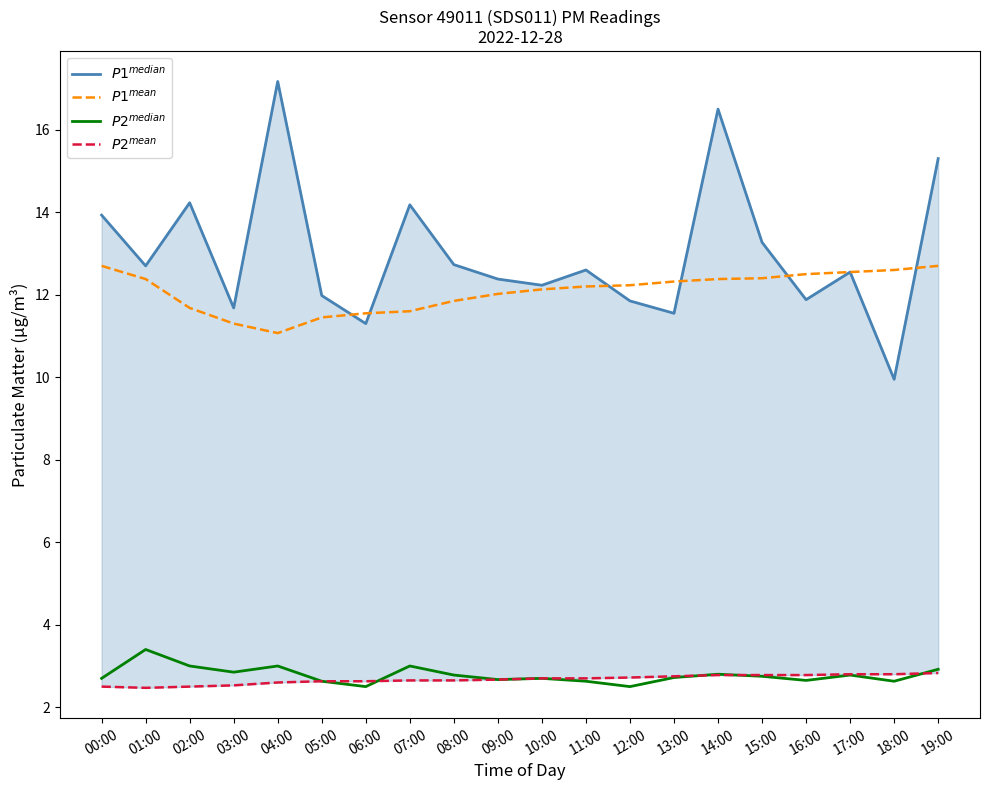

Which series has the widest spread of values?

$P1^{median}$